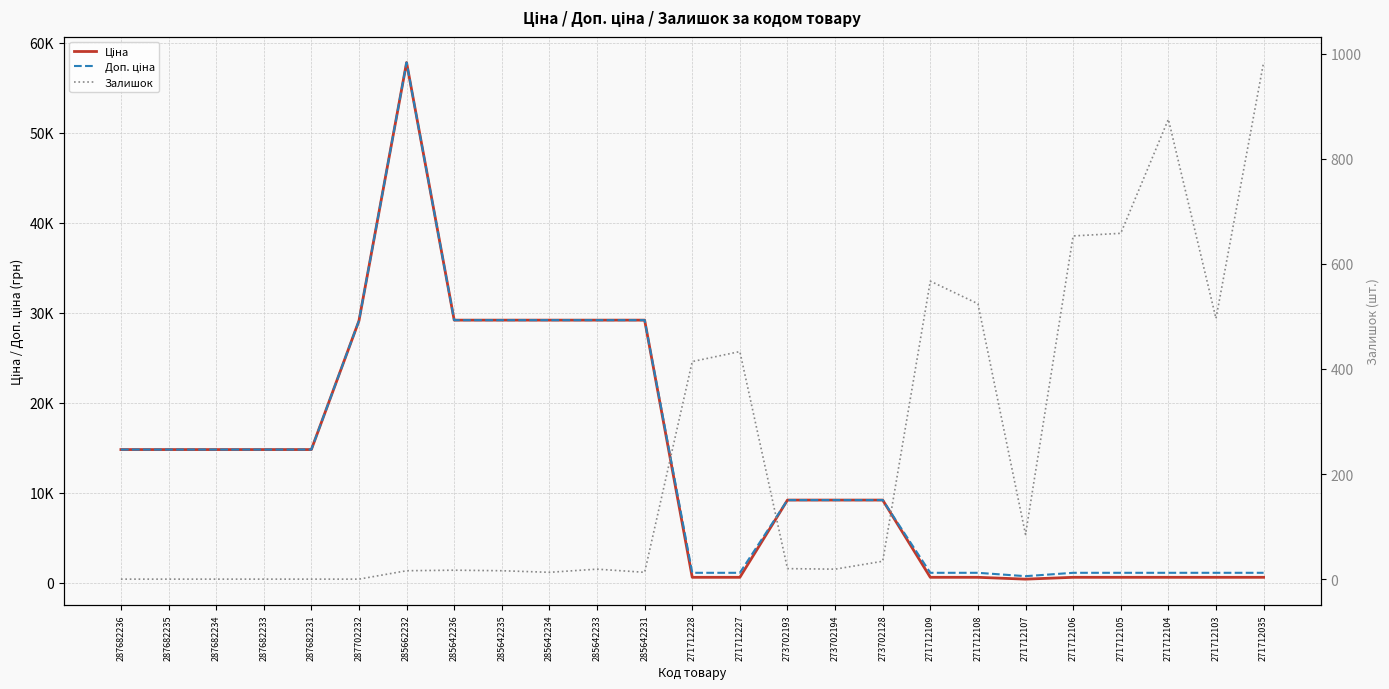

Where is Ціна nearest to the value 29111?

287702232